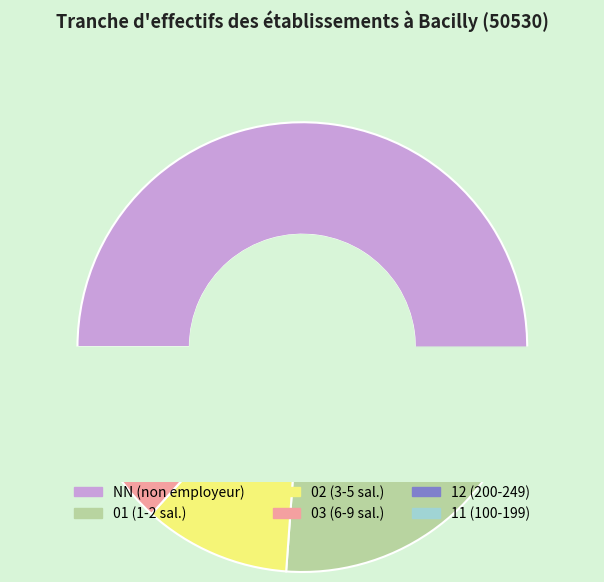

Rank the categories by value from lowest to highest.

11, 12, 03, 02, 01, NN